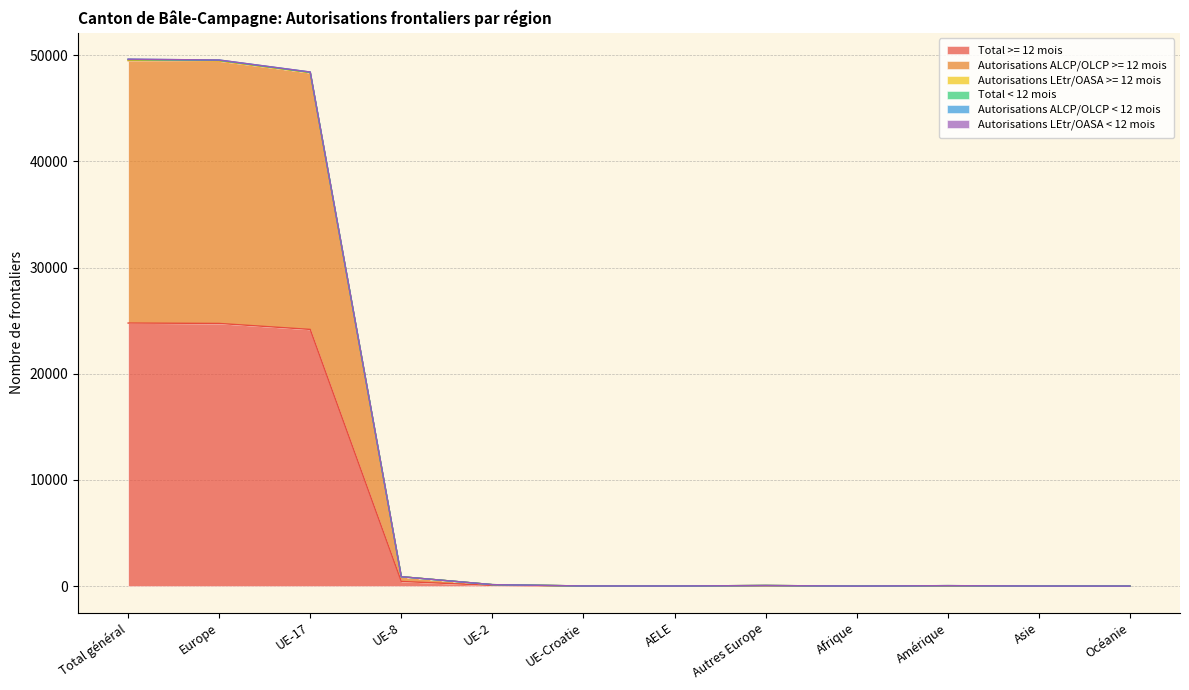

How many interior local peaks does the Total >= 12 mois series have?

2